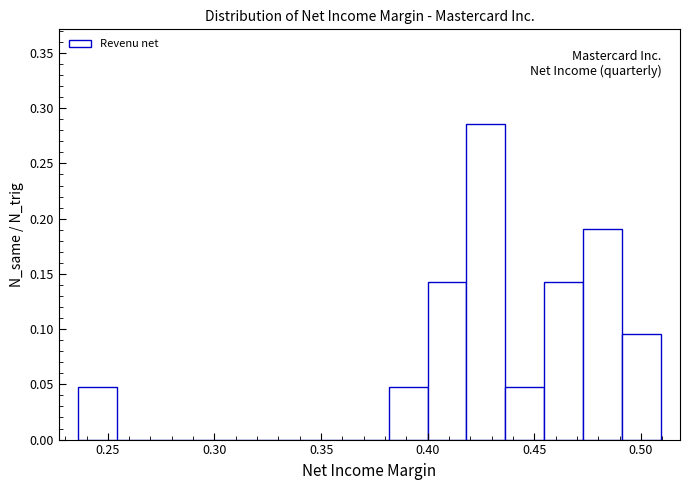

Read against the x-axis, roughly where is the centre of the tallest bar?

0.425